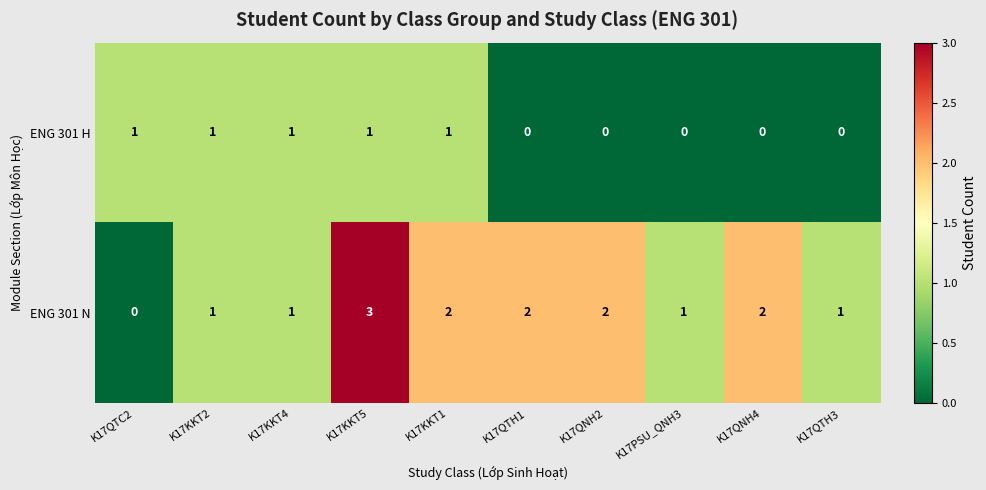

Which series has the largest range (max minus min)?

ENG 301 N